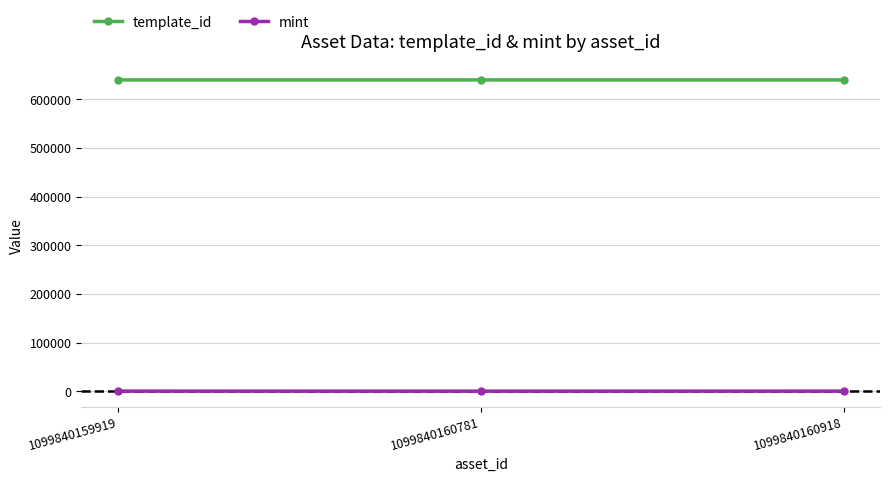

The value of template_id at 1099840159919 is 862333. True or false?

False